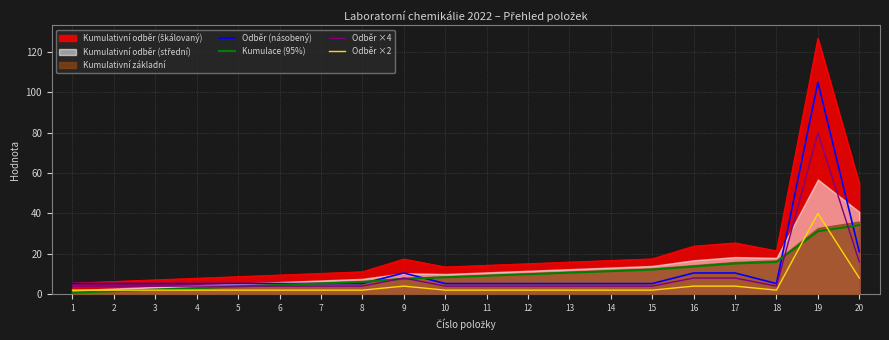

Rank the series at 18 from highest to lowest value.

Kumulace (95%), Odběr (násobený), Odběr ×4, Odběr ×2